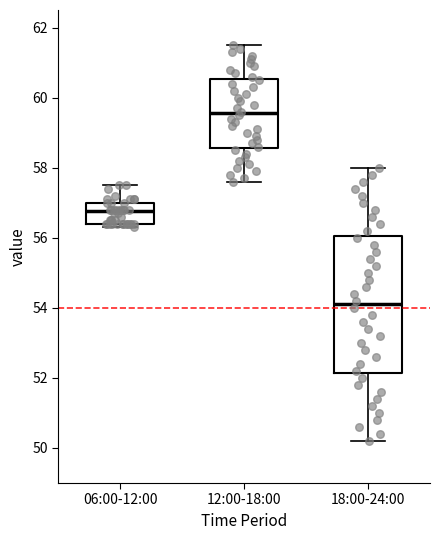

Reading left to right, transcribe this box plot: for each box, give where its median line is, the range the box spans, and where its two whiskers end, as read against the y-axis. The values are not printed on the chart, so give them approximately, as read against the axis.

06:00-12:00: median 56.8, box 56.4 to 57.0, whiskers 56.4 (just below the box's lower edge) to 57.6
12:00-18:00: median 59.6, box 58.6 to 60.6, whiskers 57.6 to 61.6
18:00-24:00: median 54.2, box 52.2 to 56.0, whiskers 50.2 to 58.0